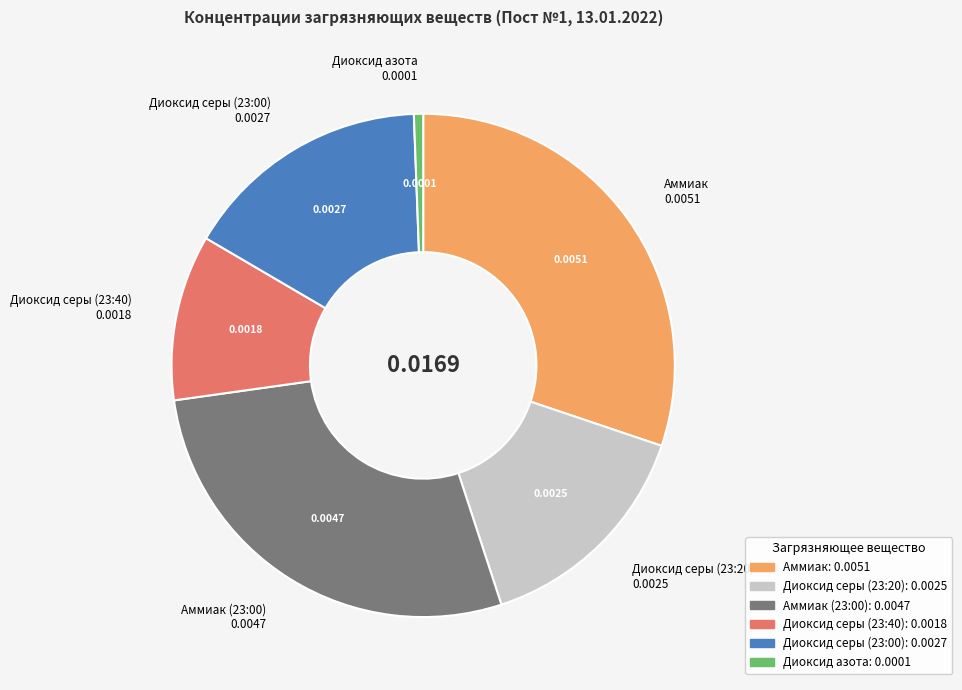

Does any single category account for the majority?

No